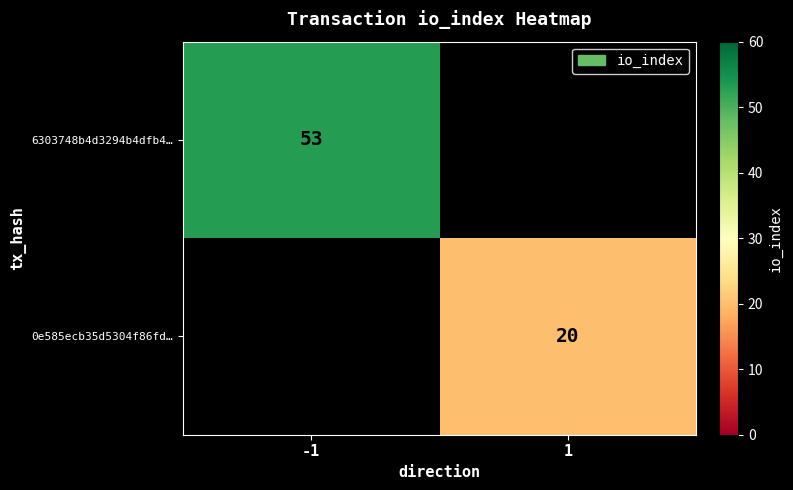

Is the value of 6303748b4d3294b4dfb4… at -1 greater than the value of 0e585ecb35d5304f86fd… at 1?

Yes